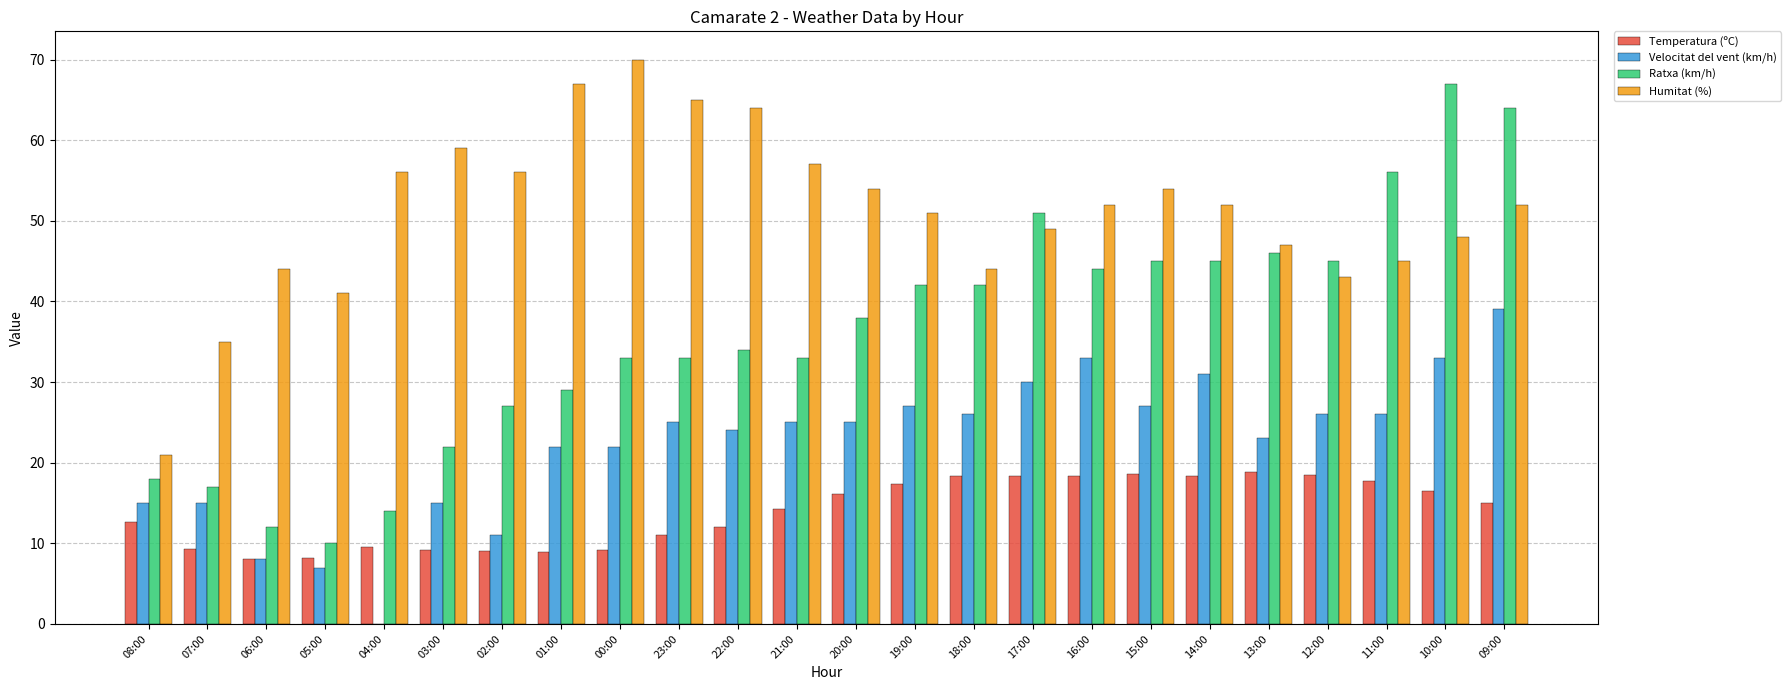

The Humitat (%) series shows 66.1 at 13:00. True or false?

False